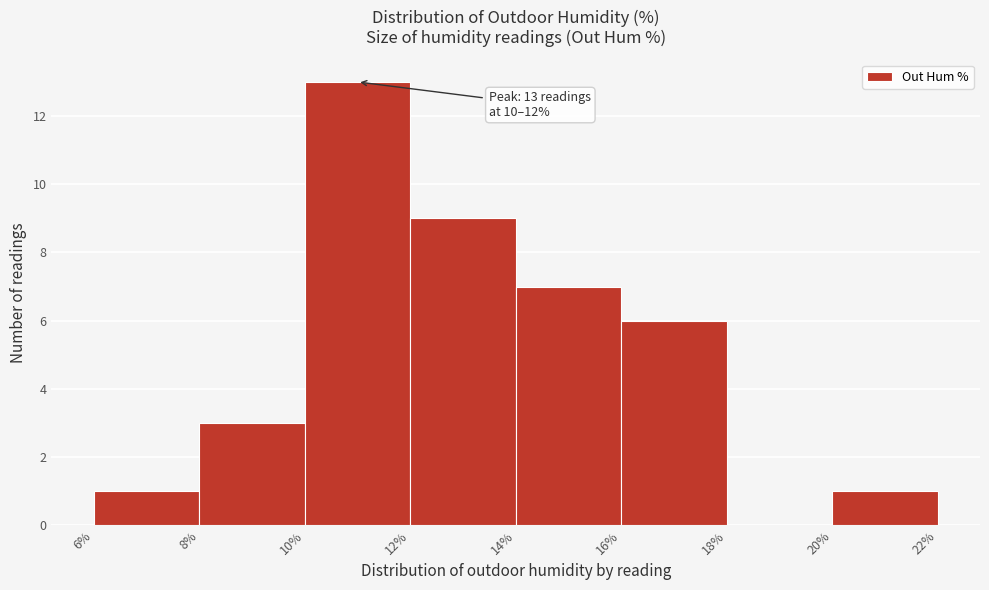

Over which range of the x-axis is the bar tallest?

10% to 12%